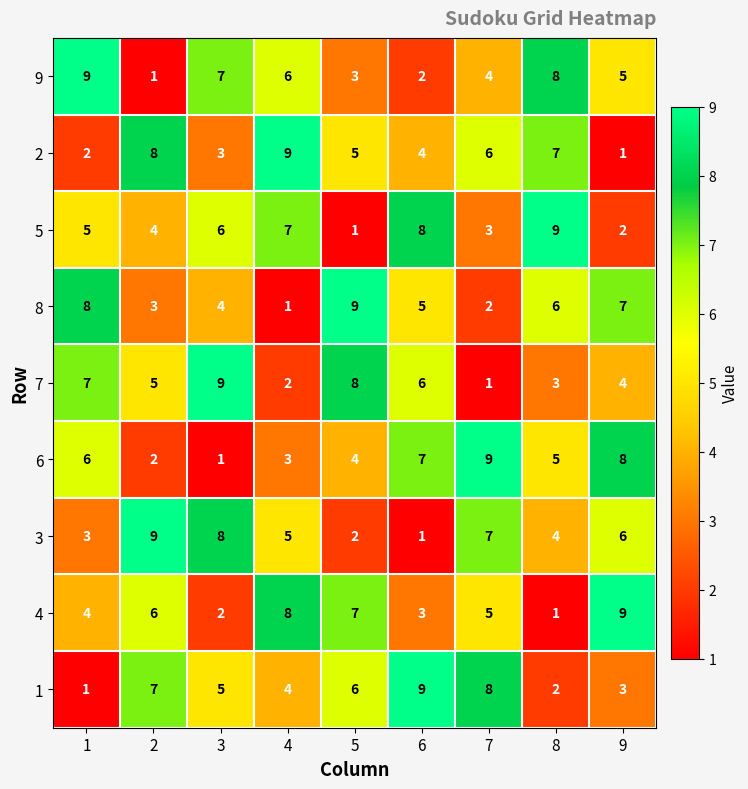

What is the total value across all series at 6?

45